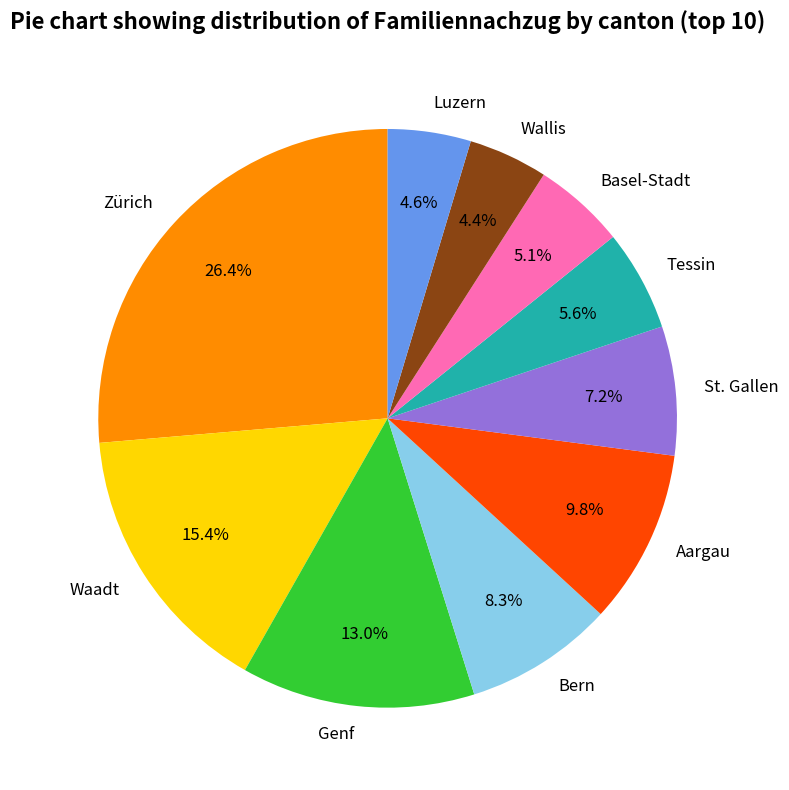

Which has a higher value, Basel-Stadt or Aargau?

Aargau